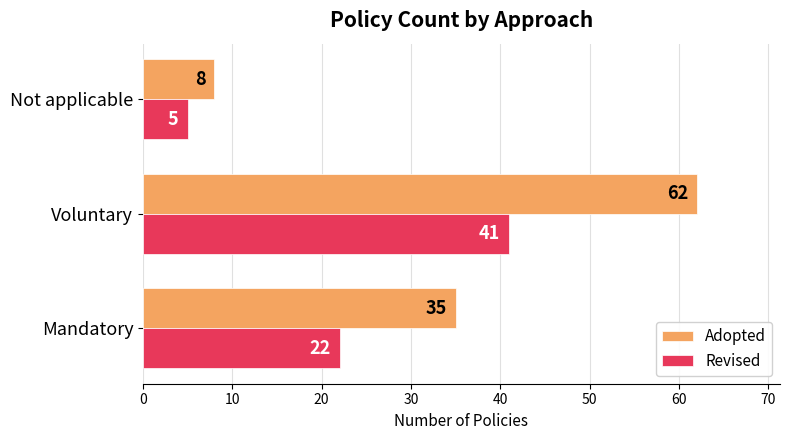

What is the smallest value displayed?

5